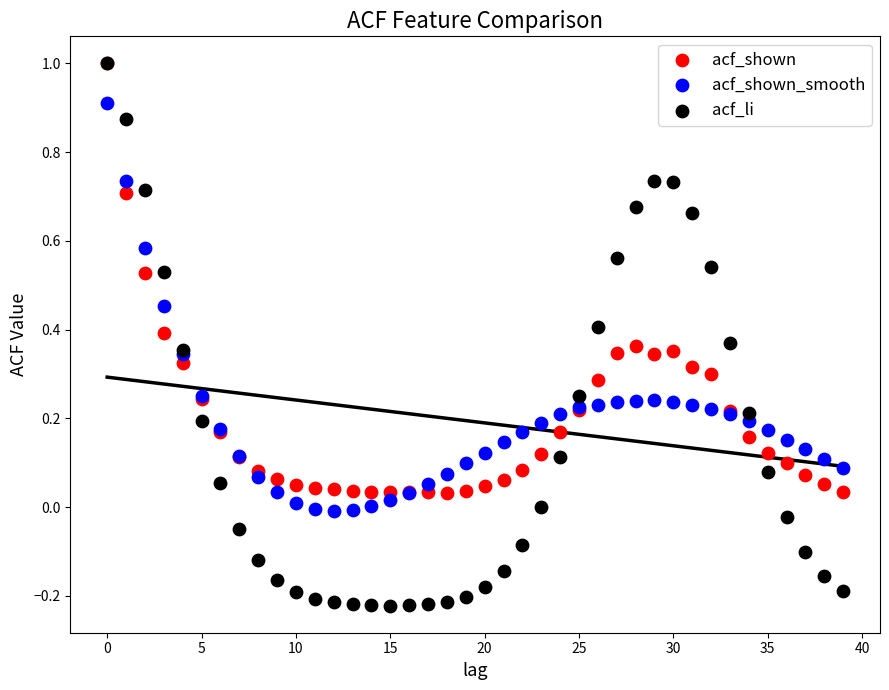

What are all the series names shown in the legend?

acf_shown, acf_shown_smooth, acf_li